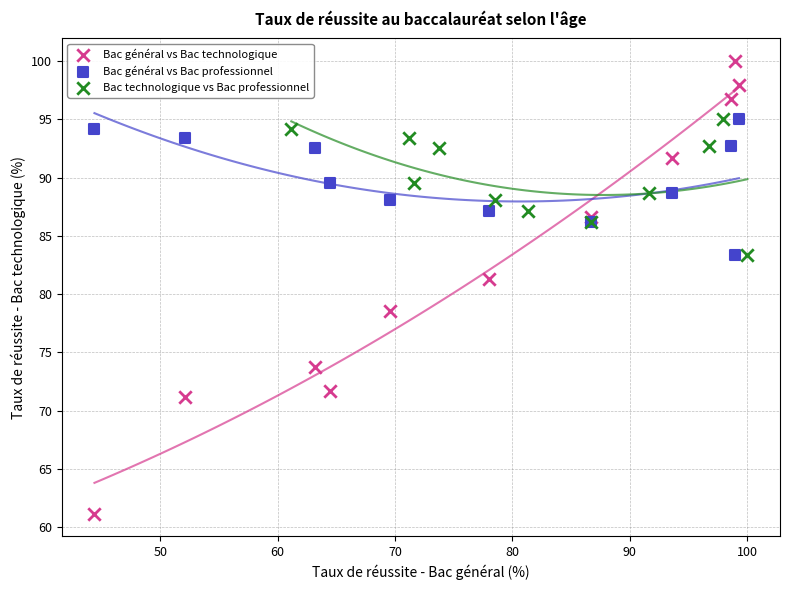

Which series reaches the maximum Y coordinate?

Bac général vs Bac technologique